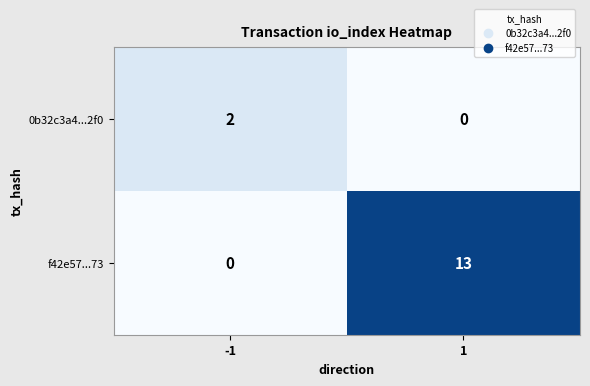

Which series has the largest total across all categories?

f42e57...73